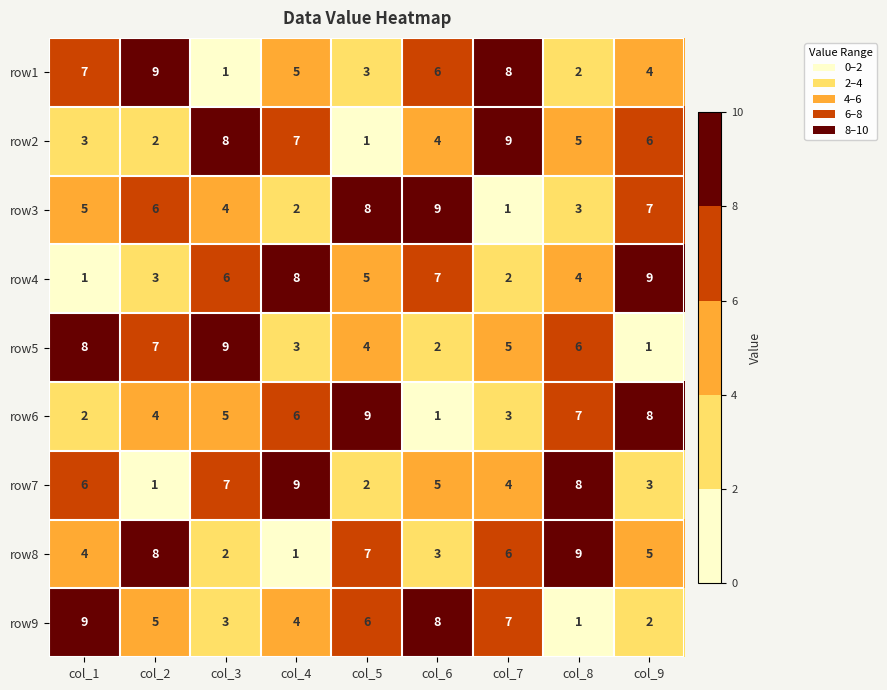

At how many categories does at least one series exceed 1?

9